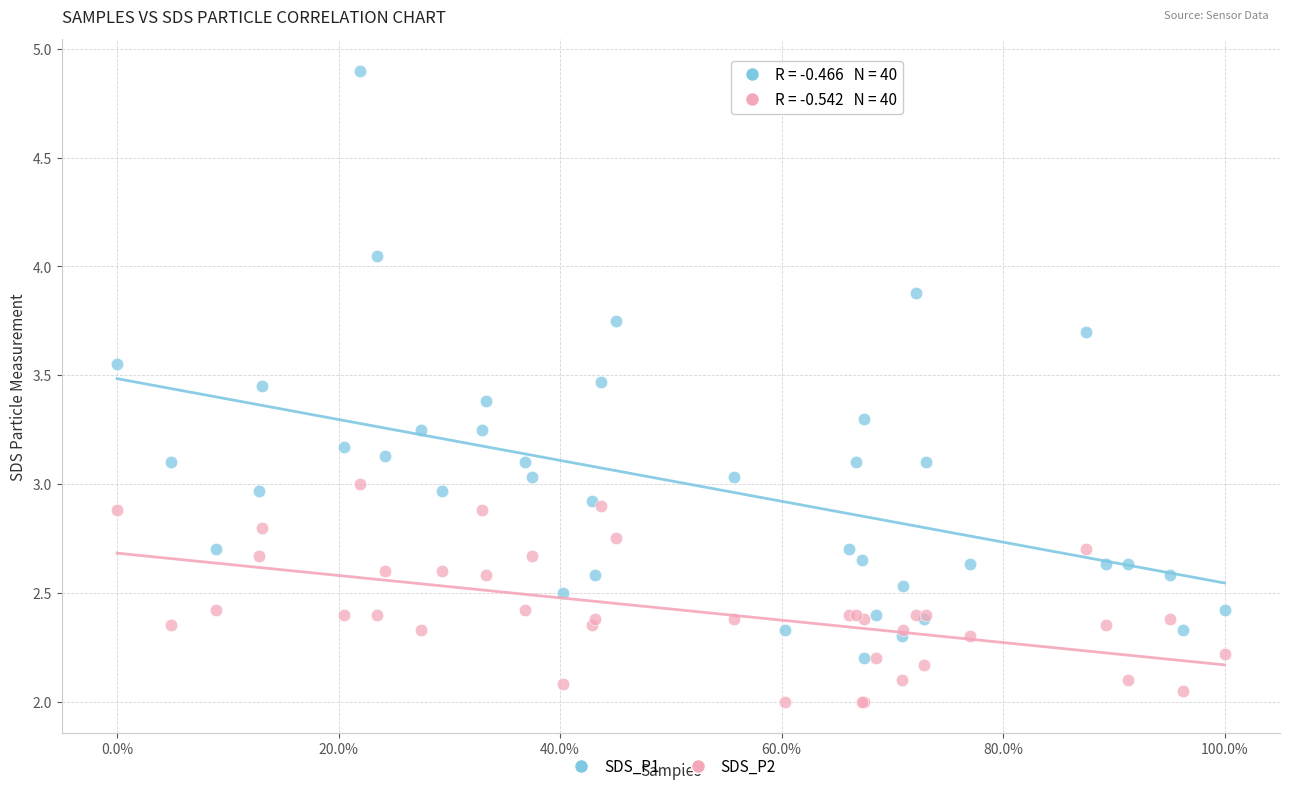

Which series reaches the maximum Y coordinate?

SDS_P1